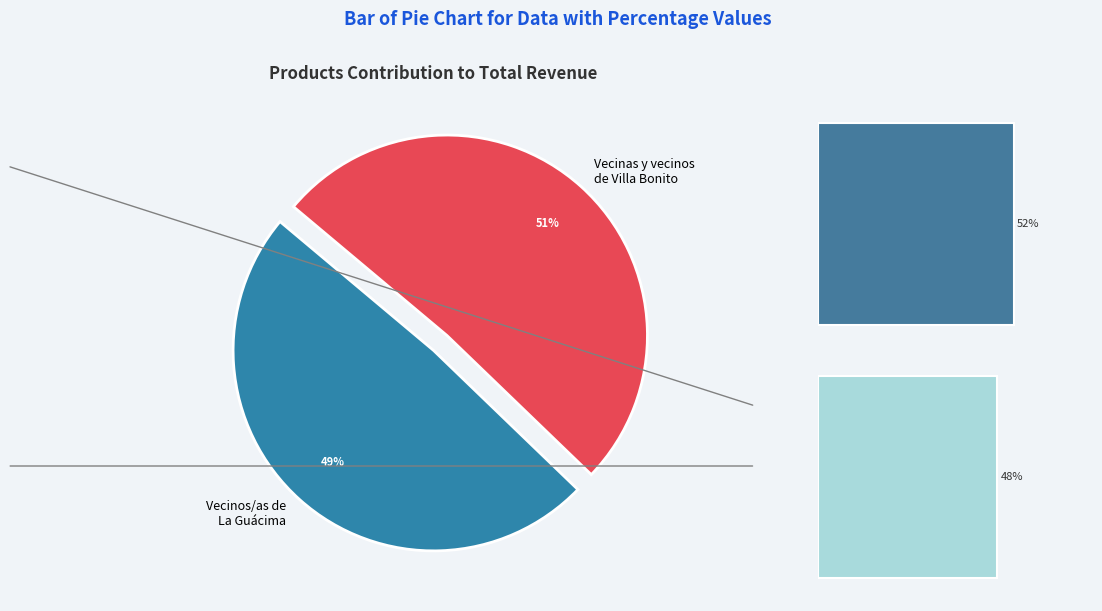

What is the largest slice in the pie chart?

Actor B